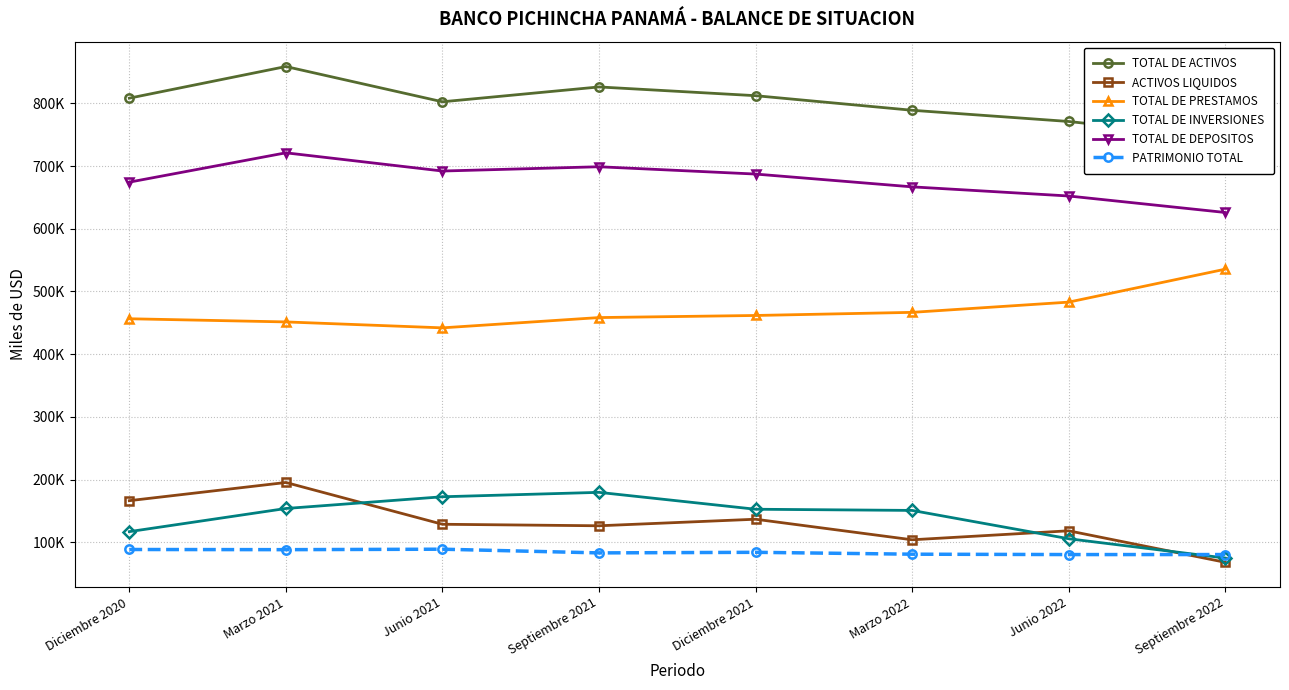

What is the sum of the TOTAL DE PRESTAMOS values at Septiembre 2021 and Diciembre 2020?

914901.9